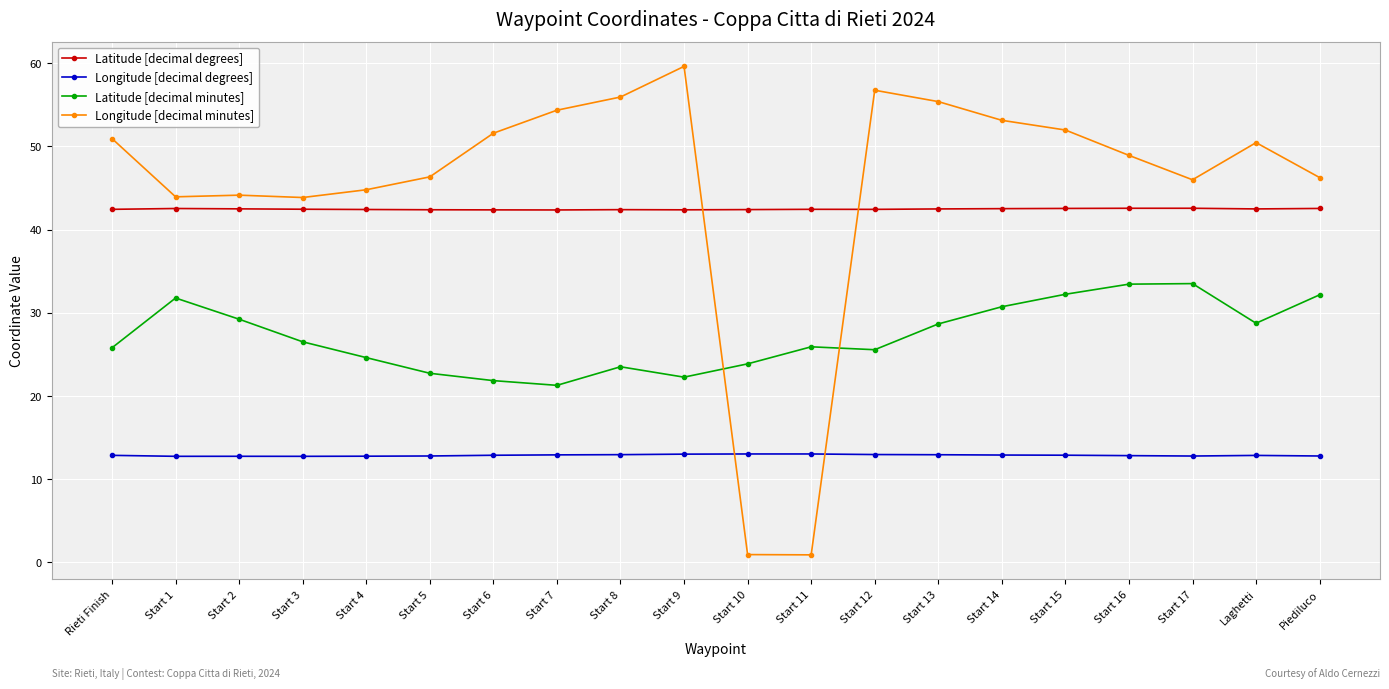

Is it true that Longitude [decimal minutes] equals 20.1 at Start 13?

False